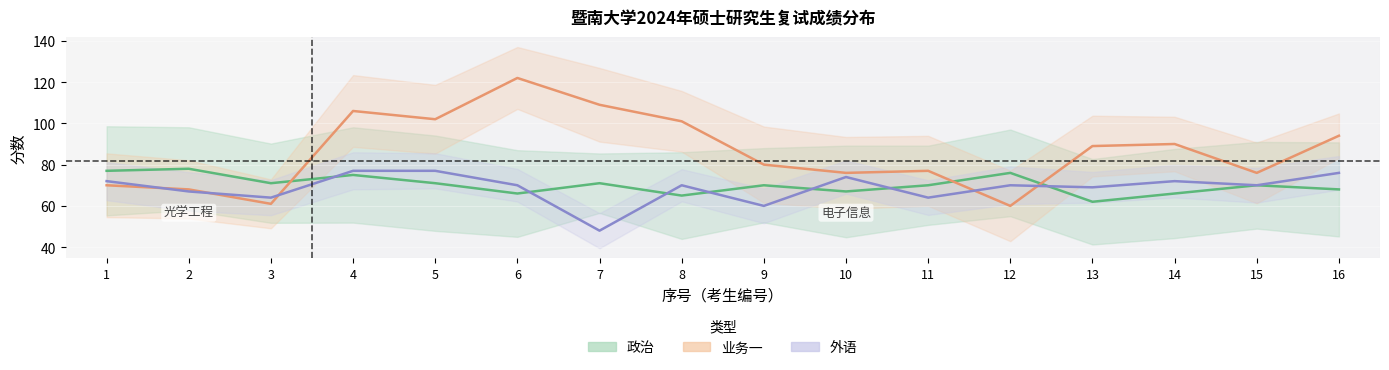

Between 7 and 15, which series saw the biggest shift?

业务一